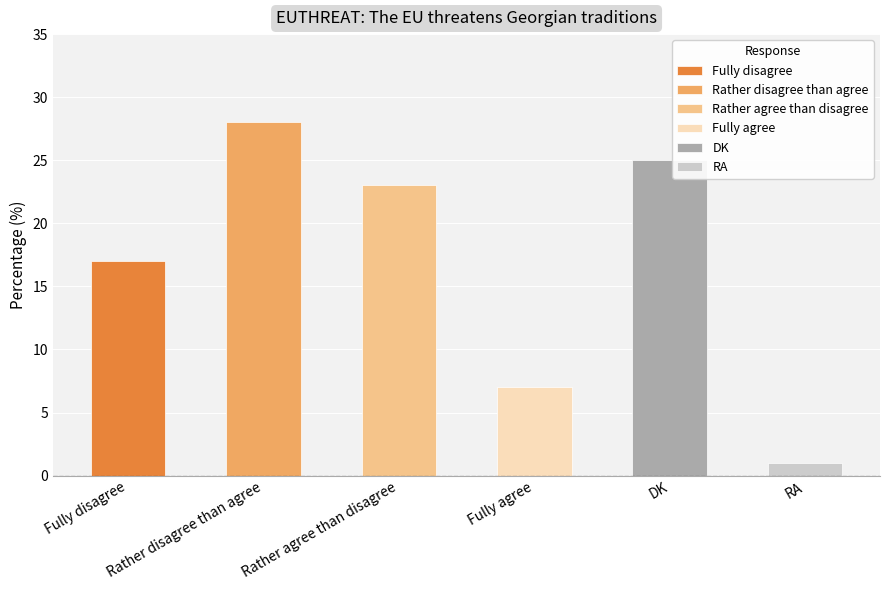

Reading left to right, list all the values displayed in this chart.

Fully disagree=17	Rather disagree than agree=28	Rather agree than disagree=23	Fully agree=7	DK=25	RA=1